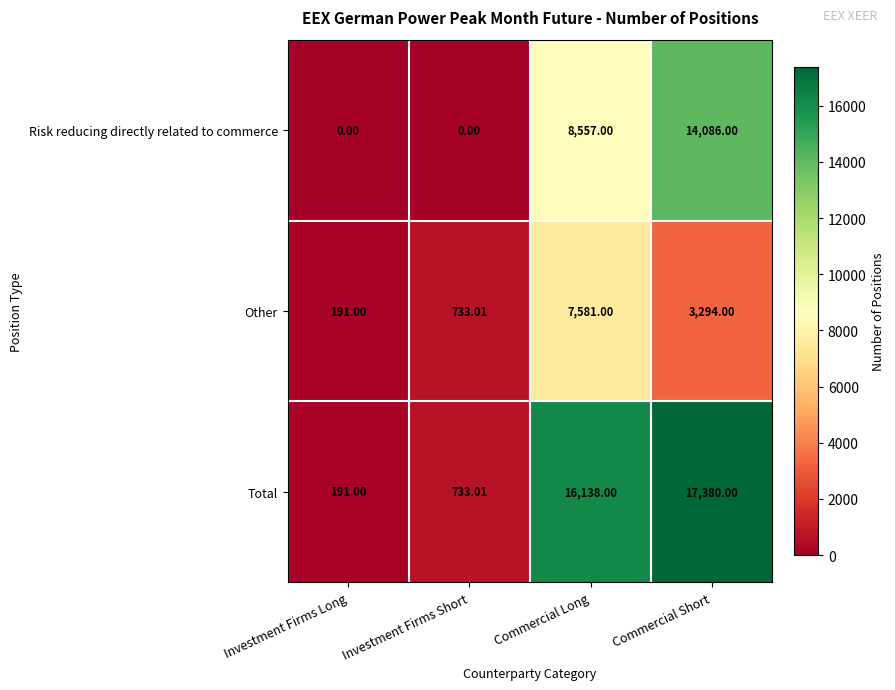

List the series in order of their overall mean, lowest first.

Other, Risk reducing directly related to commerce, Total